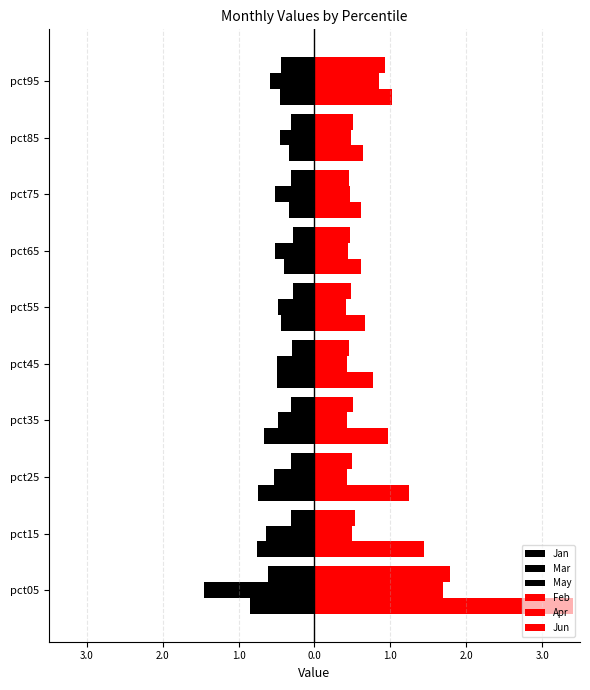

Count the number of data series in this chart.

6